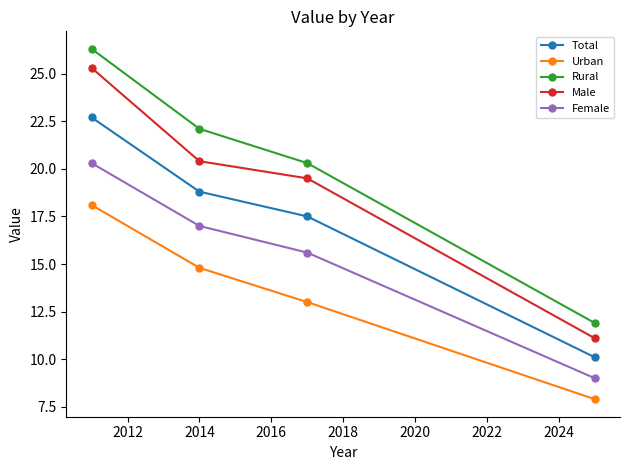

True or false: Urban and Male cross at least once.

False